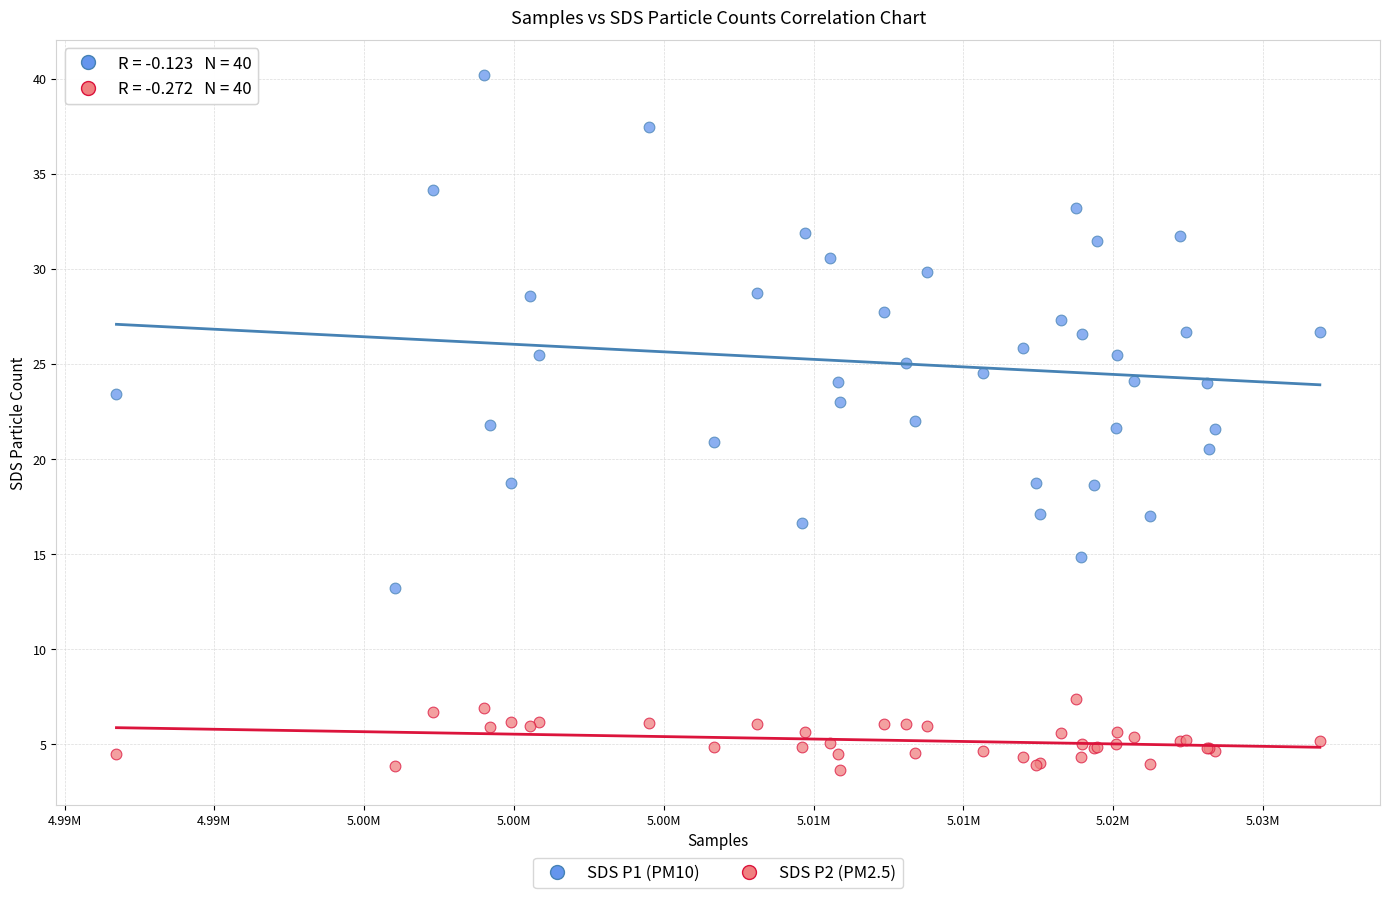

What are all the series names shown in the legend?

SDS P1 (PM10), SDS P2 (PM2.5)